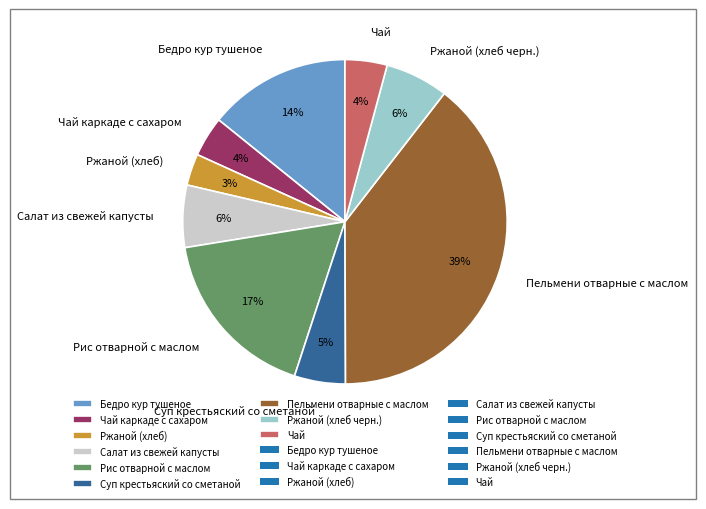

What percentage is the Ржаной (хлеб черн.) slice, to the nearest percent?

6%